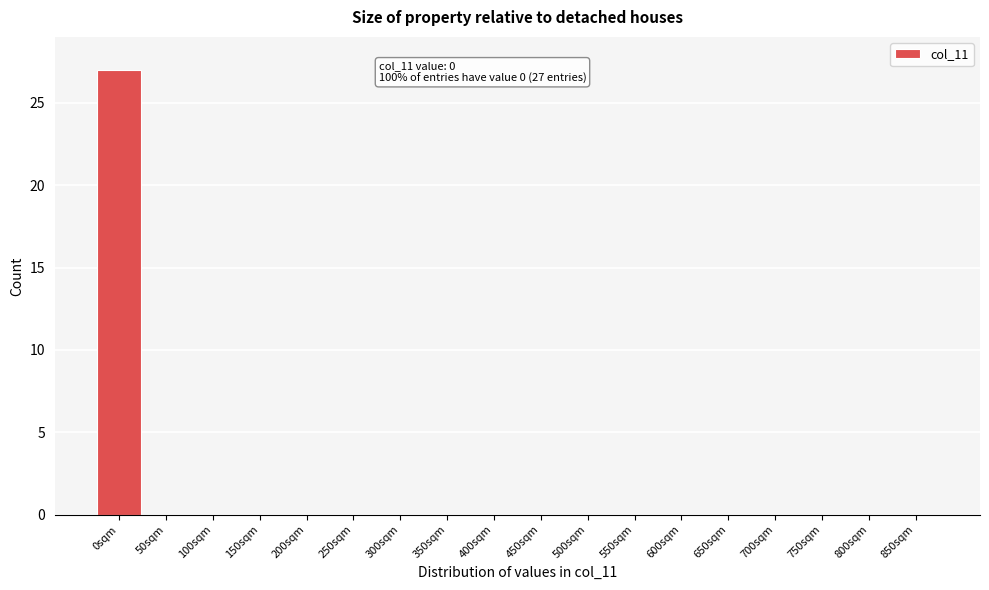

Reading left to right, transcribe all the data shown in this chart.

0sqm=27	50sqm=0	100sqm=0	150sqm=0	200sqm=0	250sqm=0	300sqm=0	350sqm=0	400sqm=0	450sqm=0	500sqm=0	550sqm=0	600sqm=0	650sqm=0	700sqm=0	750sqm=0	800sqm=0	850sqm=0